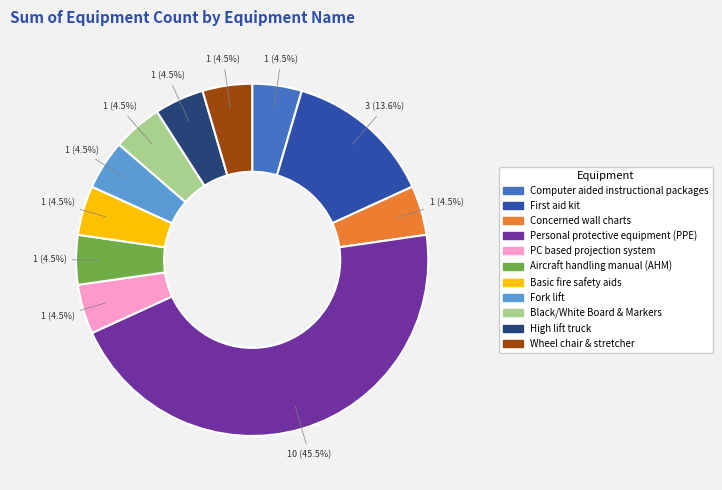

How many slices are in this pie chart?

11